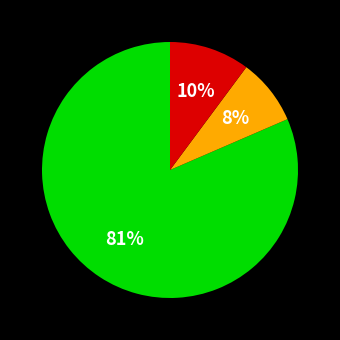

Is there a majority slice in this chart?

Yes